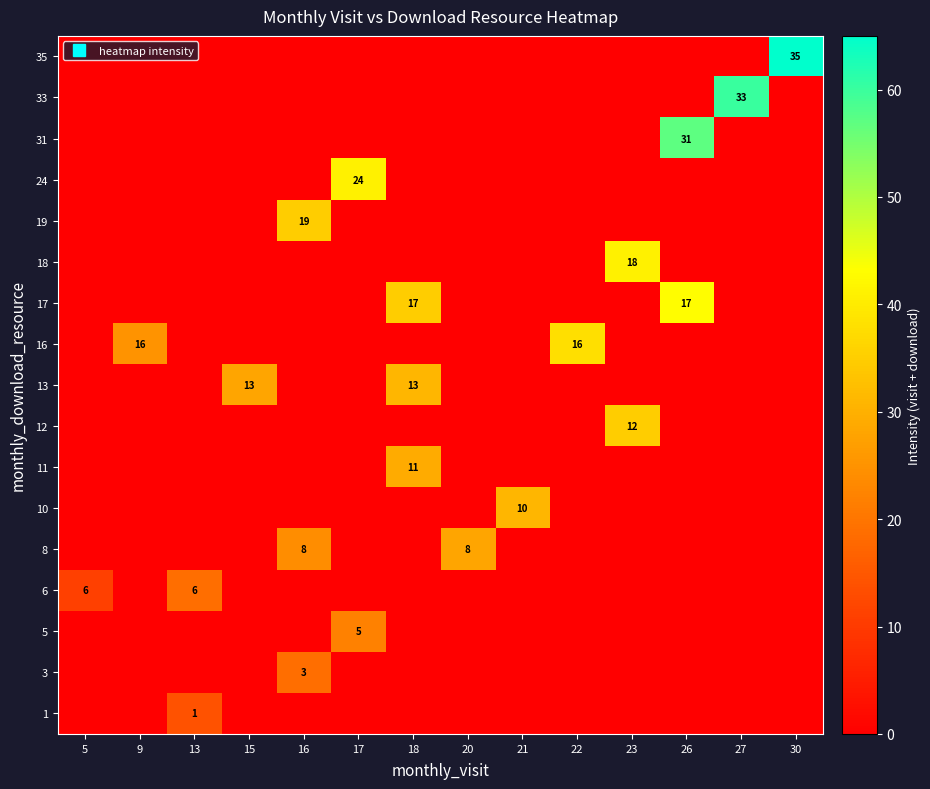

Rank the series by their maximum value, from lowest to highest.

1, 3, 6, 5, 8, 11, 10, 13, 12, 19, 16, 18, 24, 17, 31, 33, 35